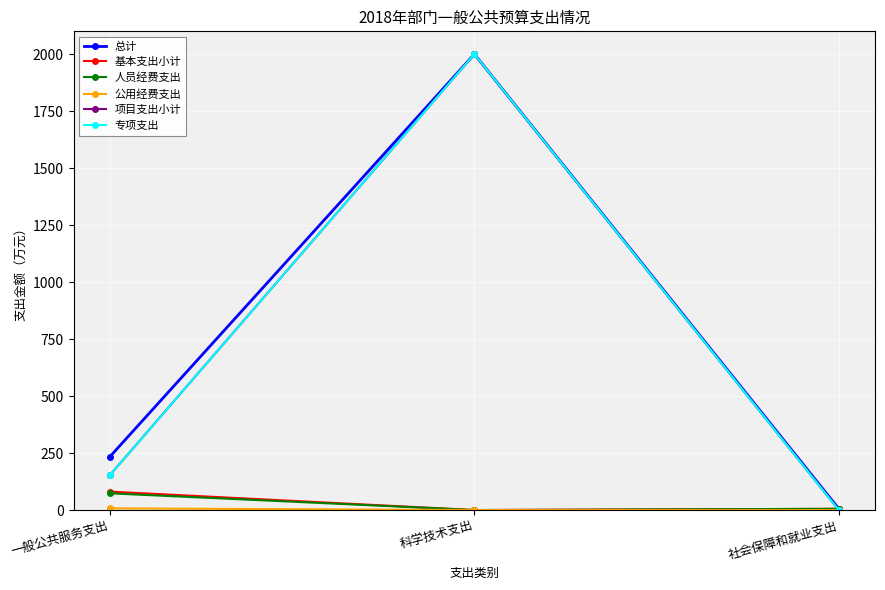

Reading left to right, extract all data points from this chart.

总计: 234.4	2000.0	5.4
基本支出小计: 80.9	0.0	5.4
人员经费支出: 73.4	0.0	5.4
公用经费支出: 7.5	0.0	0.0
项目支出小计: 153.5	2000.0	0.0
专项支出: 153.5	2000.0	0.0